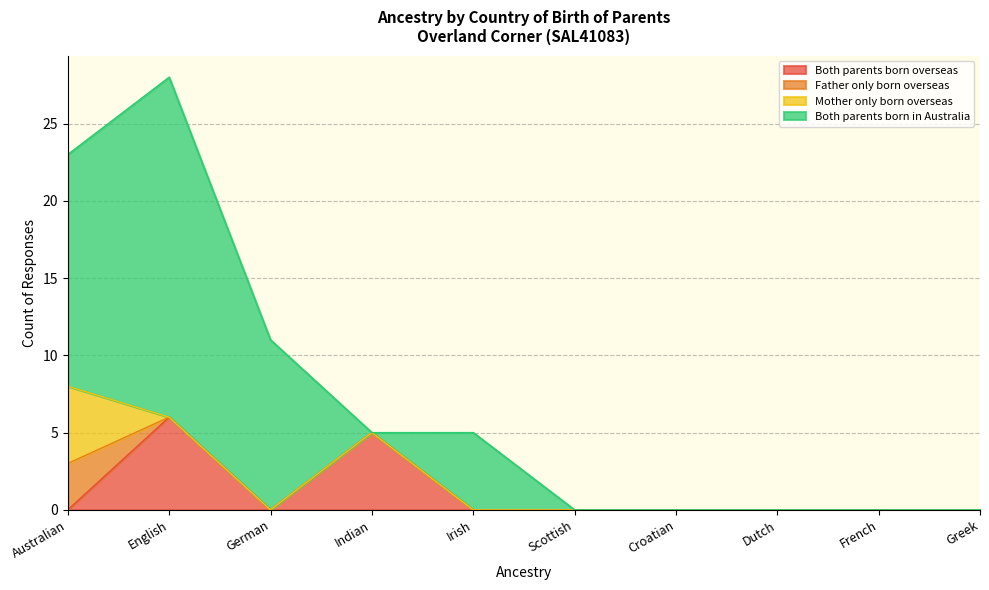

Reading right to left, extract all data points from this chart.

Both parents born overseas: 0	0	0	0	0	0	5	0	6	0
Father only born overseas: 0	0	0	0	0	0	0	0	0	3
Mother only born overseas: 0	0	0	0	0	0	0	0	0	5
Both parents born in Australia: 0	0	0	0	0	5	0	11	22	15